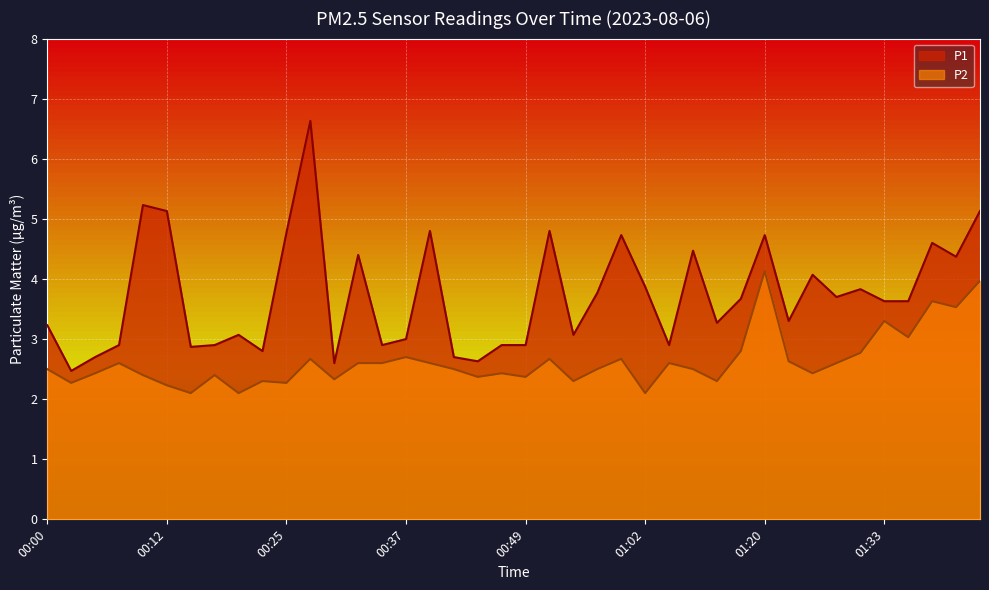

True or false: P2 and P1 cross at least once.

False